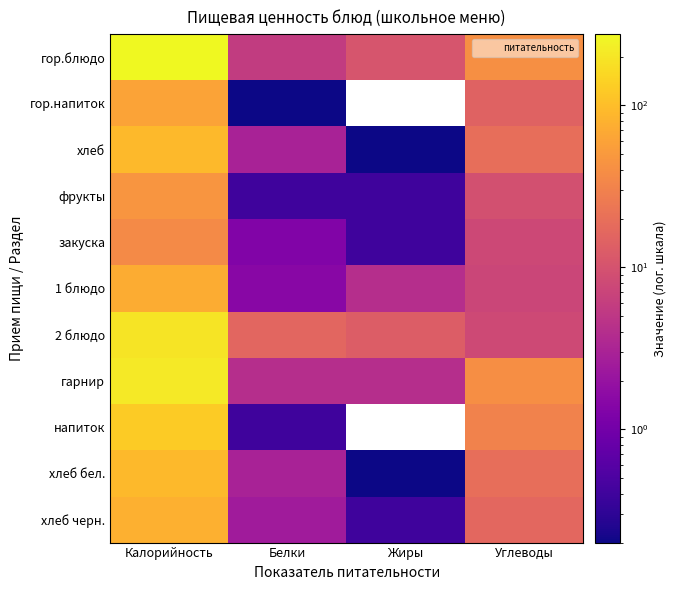

Is it true that хлеб бел. equals 145.2 at Калорийность?

False